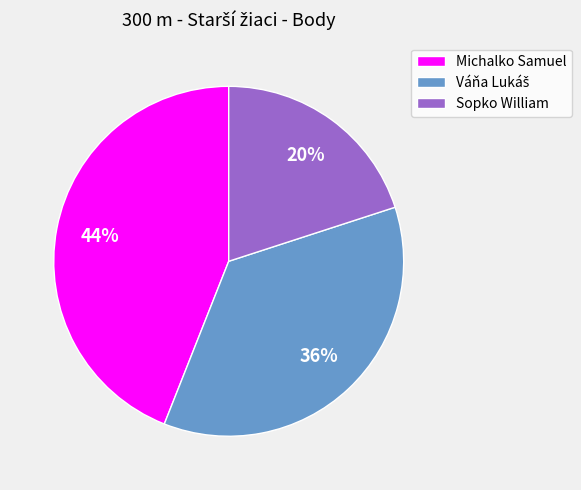

Count the number of slices in the pie.

3